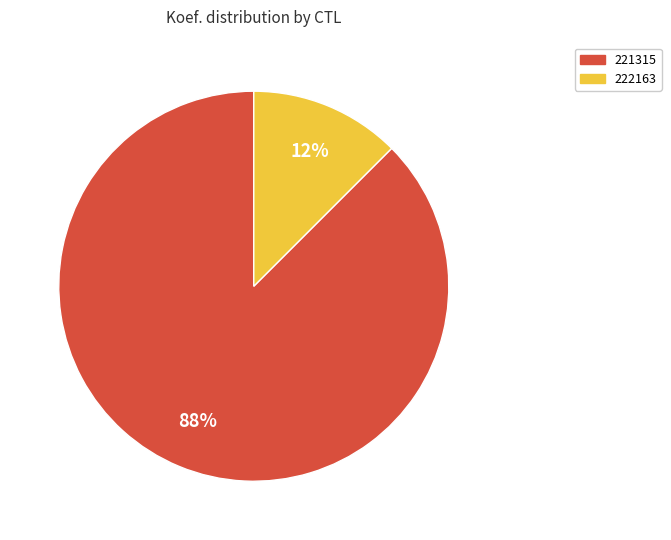

To the nearest percent, what is the average slice percentage?

50%